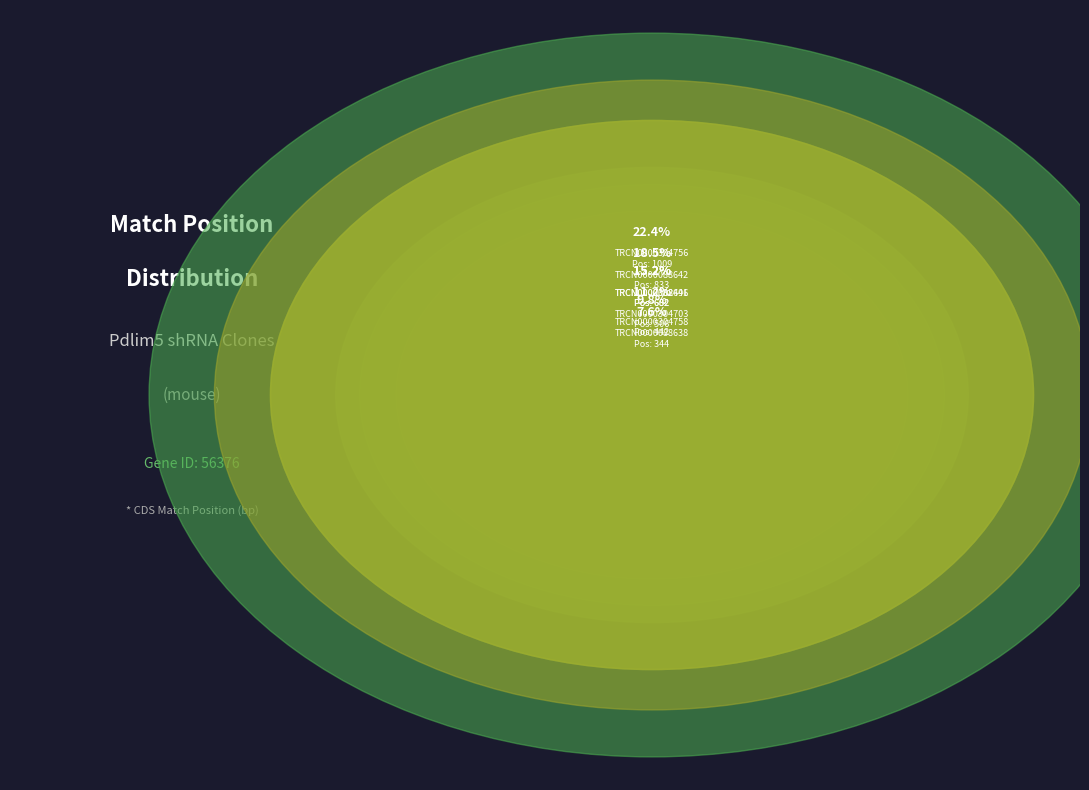

Does TRCN0000304758 represent more than half of the total?

No